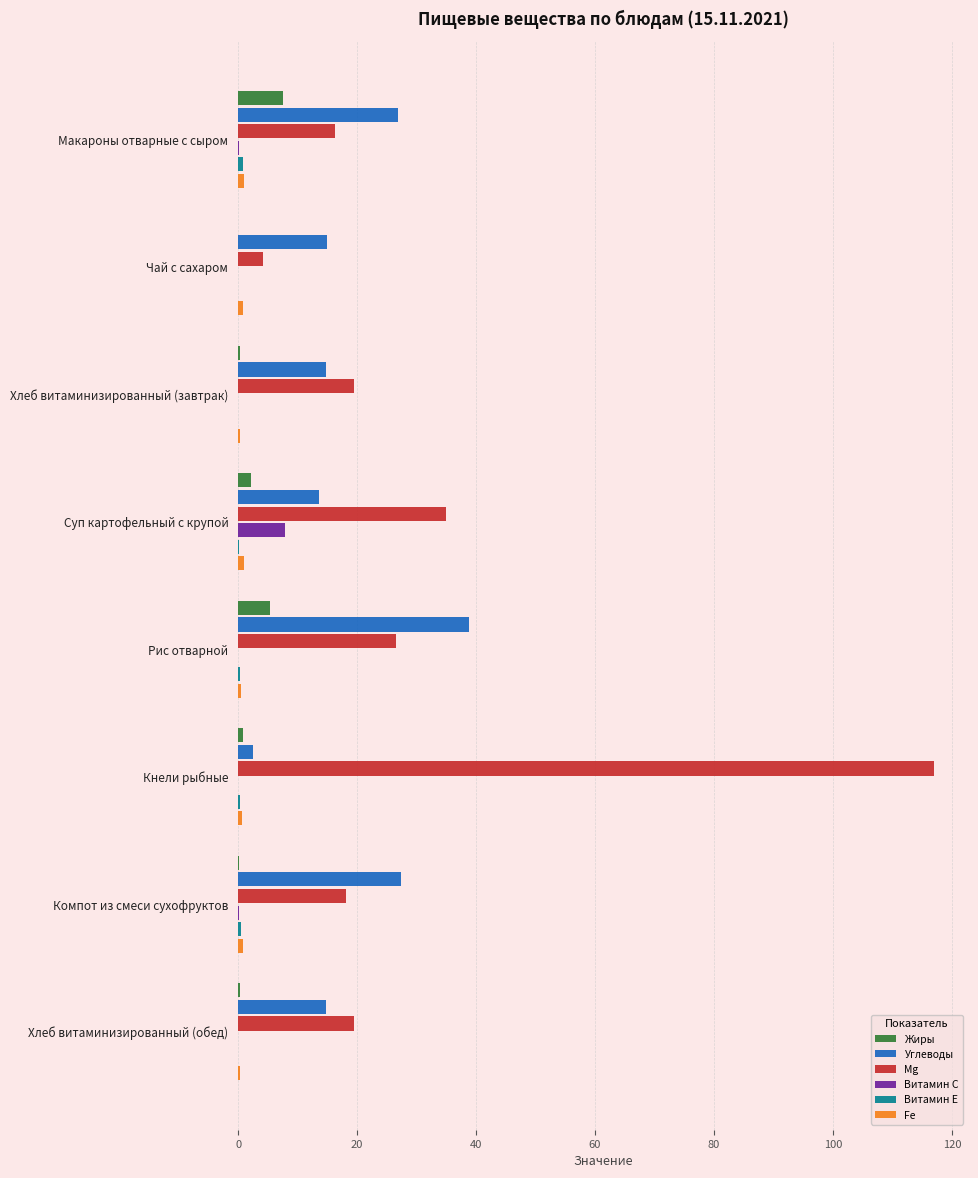

The value of Углеводы at Макароны отварные с сыром is 26.9. True or false?

True